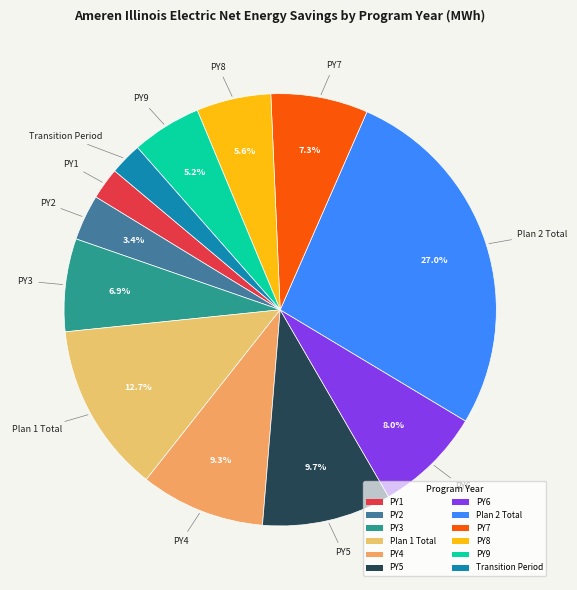

Is PY1 the majority of the pie?

No